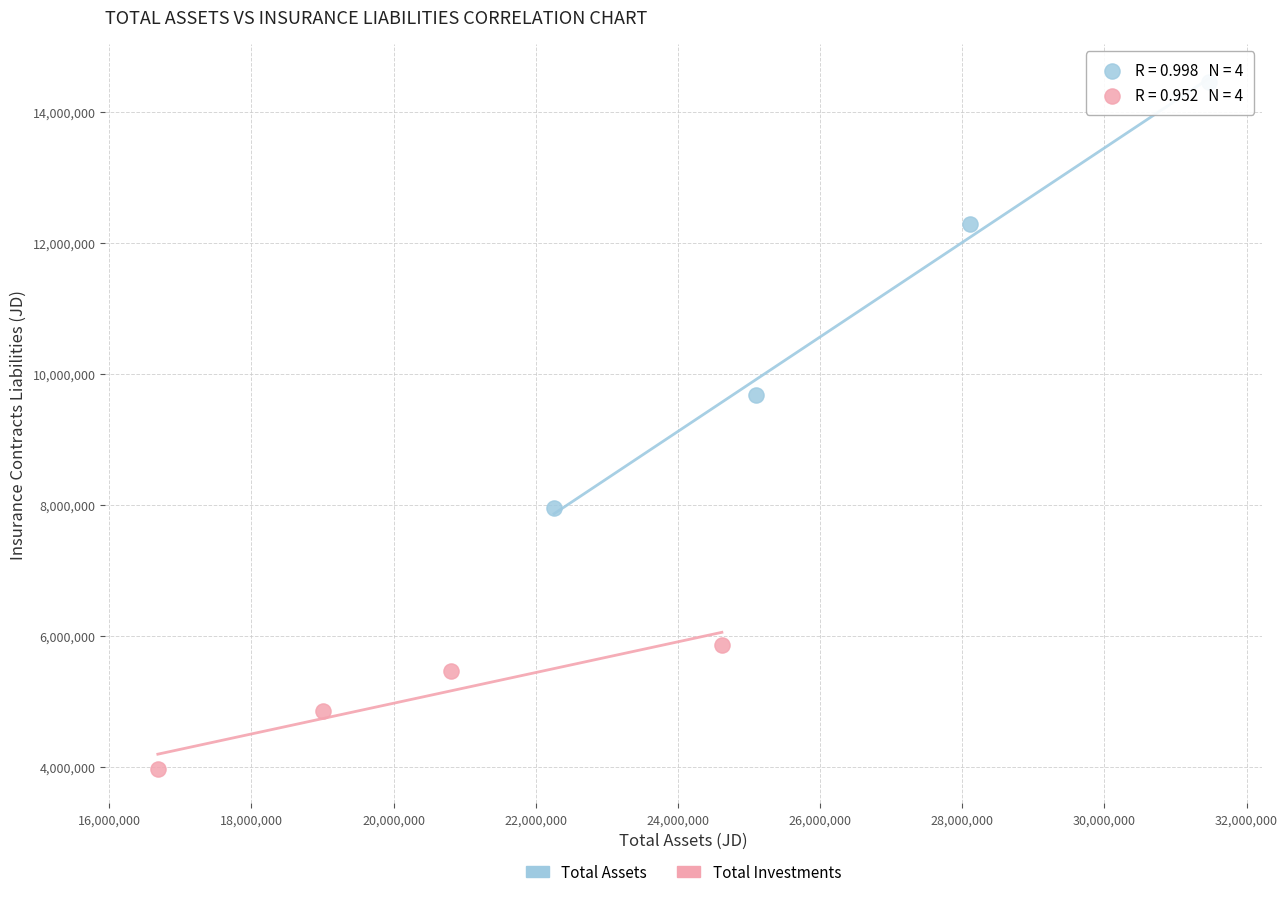

What are all the series names shown in the legend?

Total Assets, Total Investments